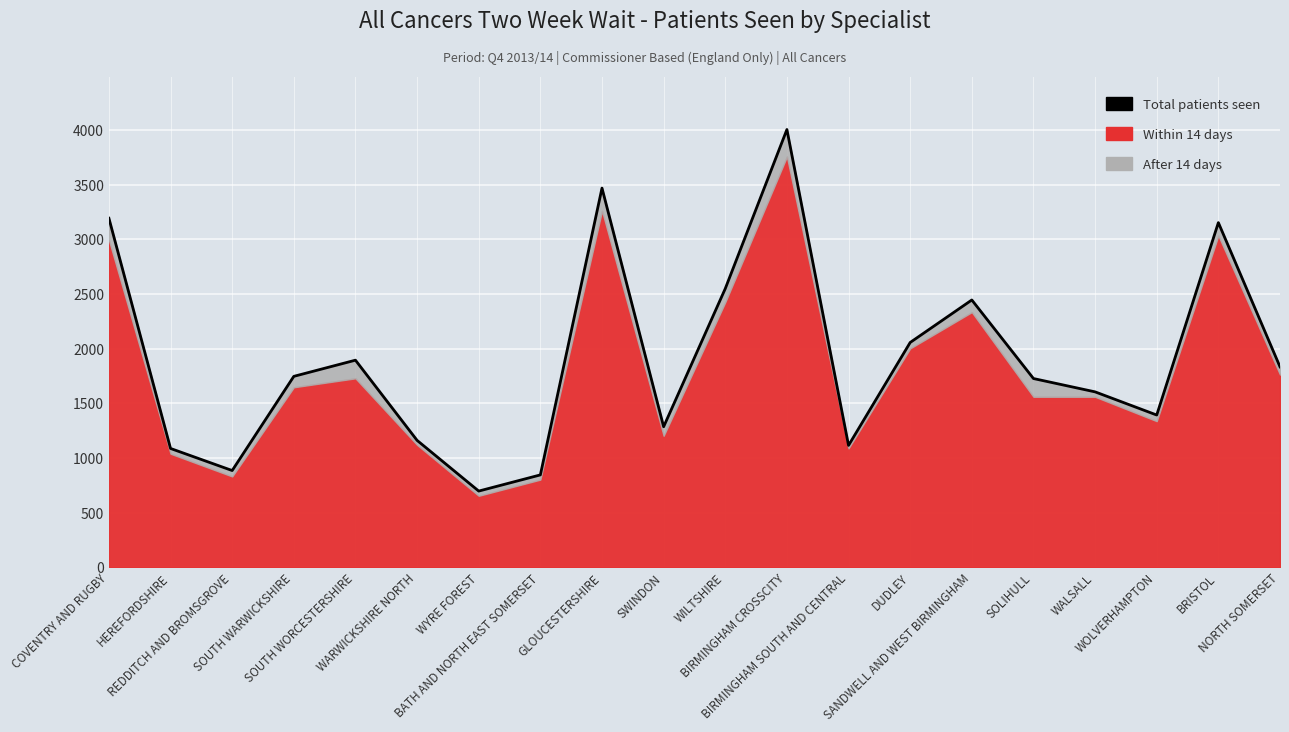

What is the minimum value shown in the chart?

697